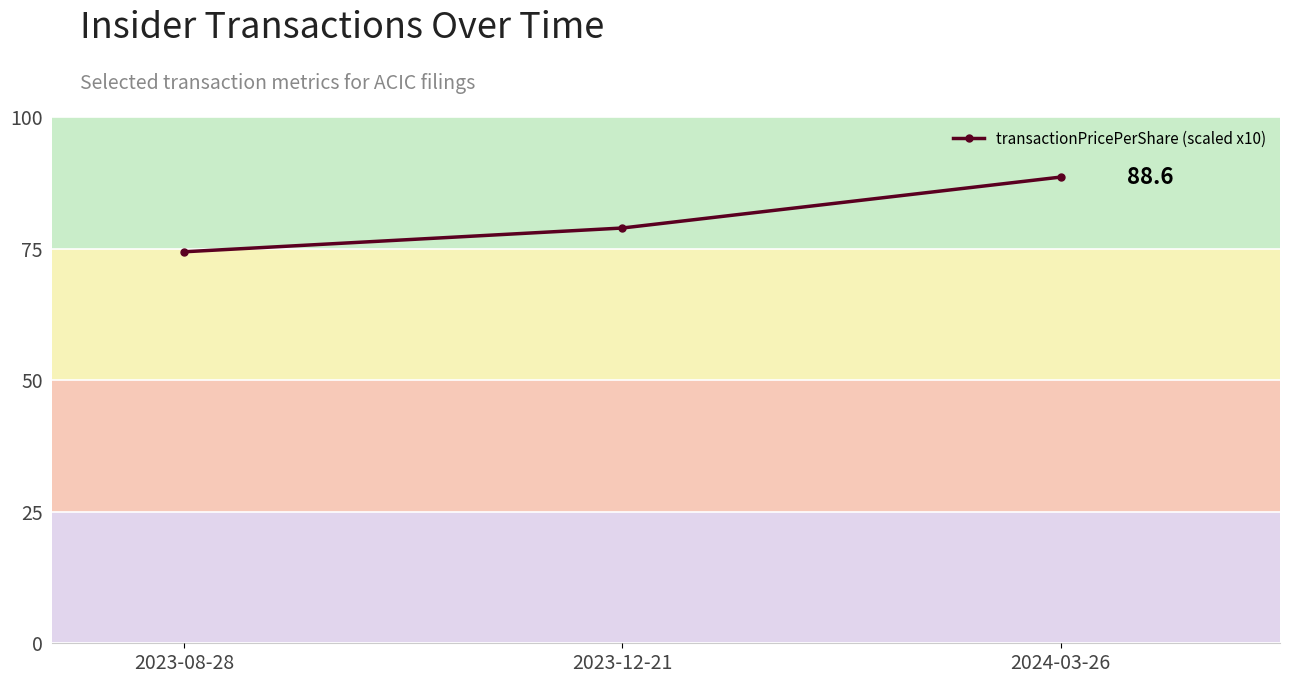

Is this an area chart (filled region under the line)?

No